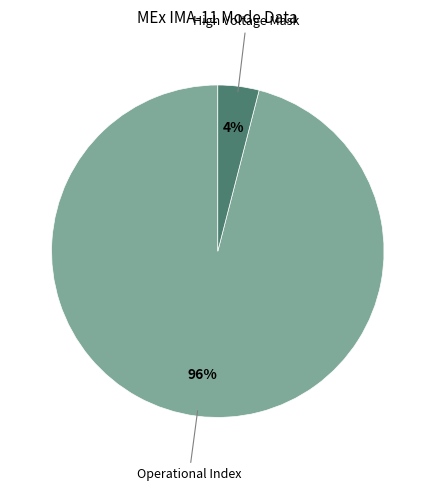

Is there a majority slice in this chart?

Yes